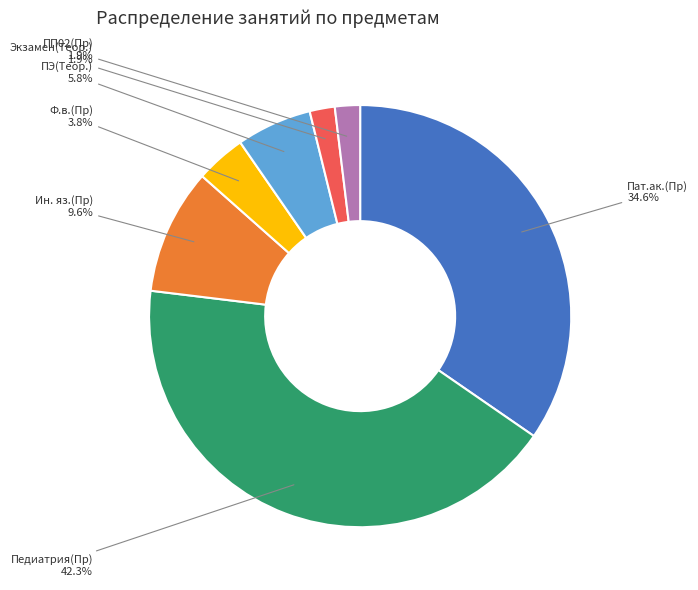

How many slices are in this pie chart?

7